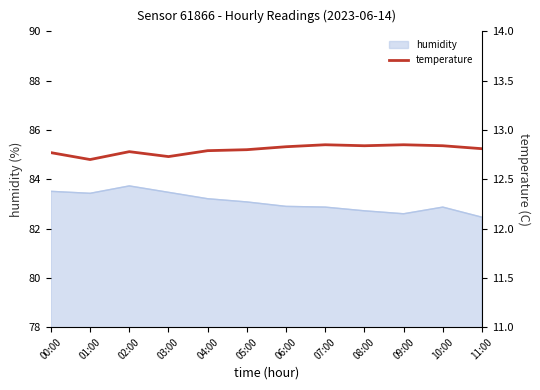

What is the smallest value displayed?

12.7